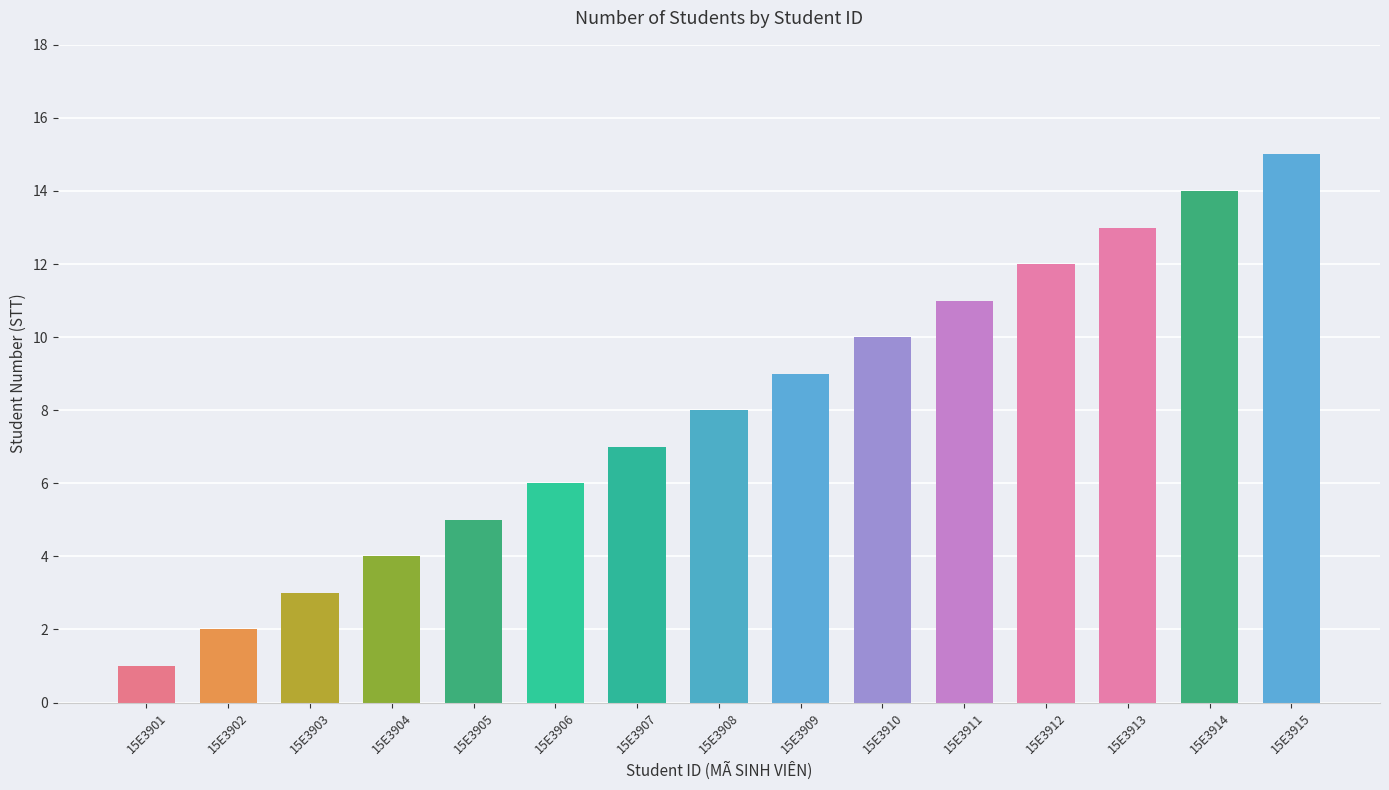

What is the value of the 3rd bar from the left?

3